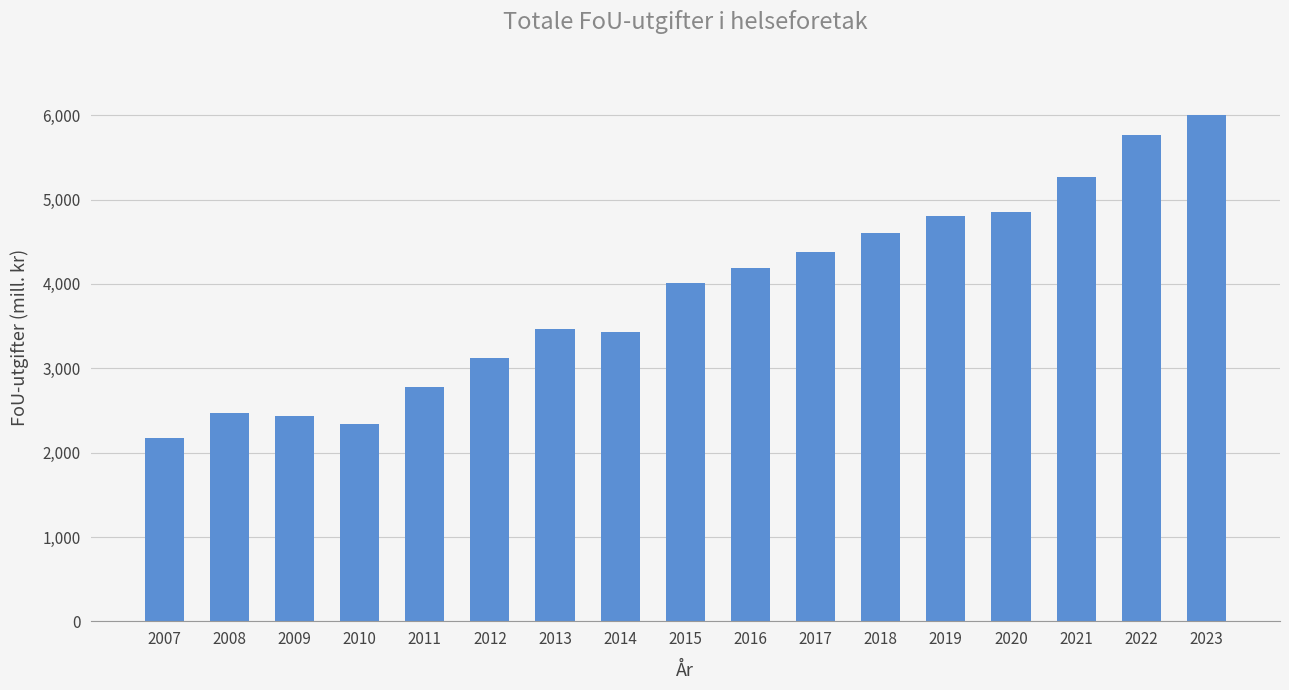

Between 2007 and 2021, which is larger?

2021